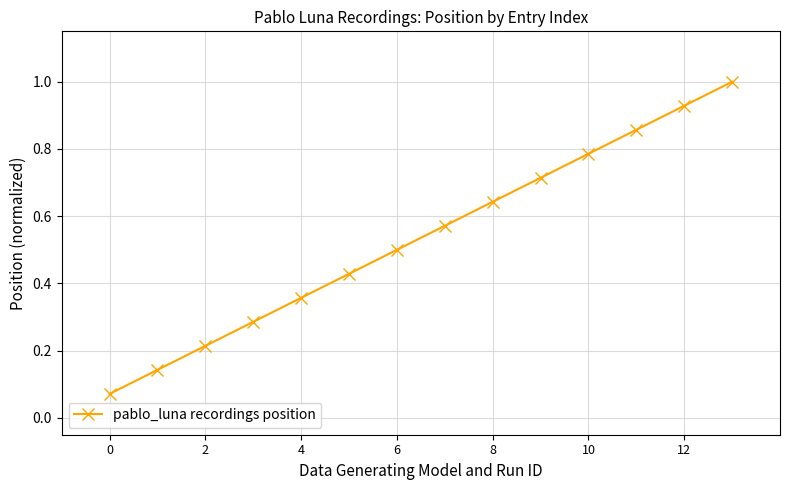

What is the average value?

0.5